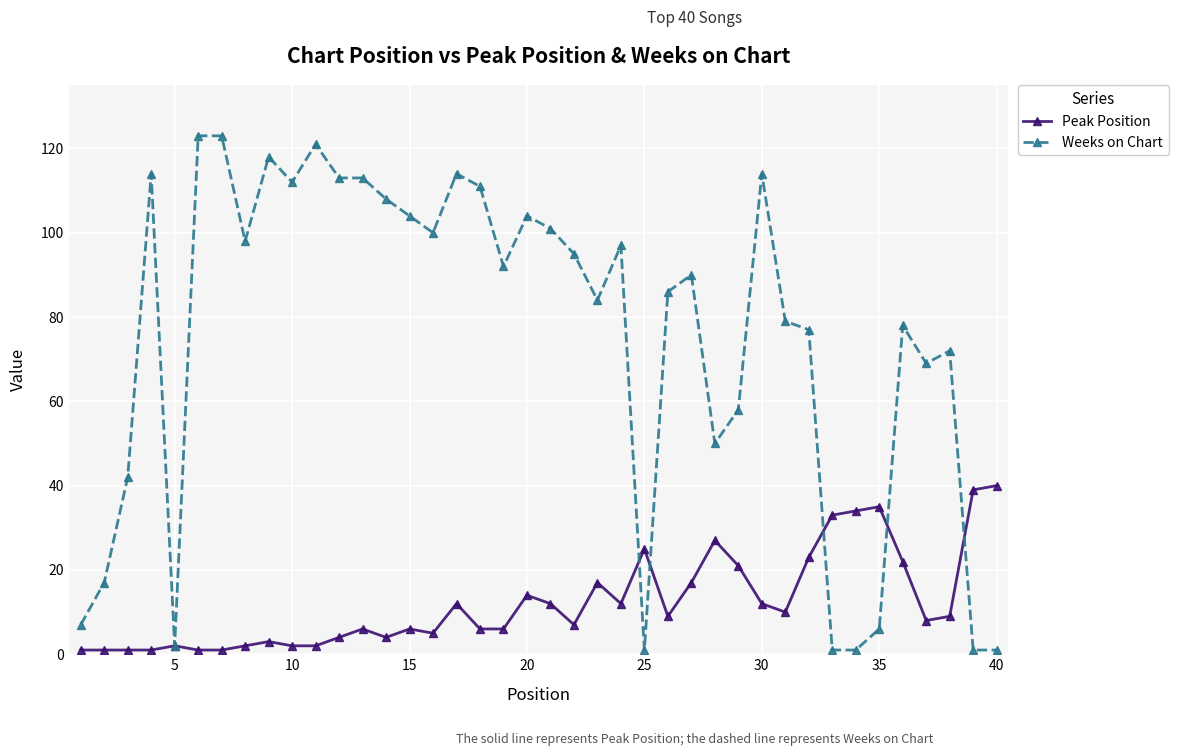

Which series has the largest range (max minus min)?

Weeks on Chart